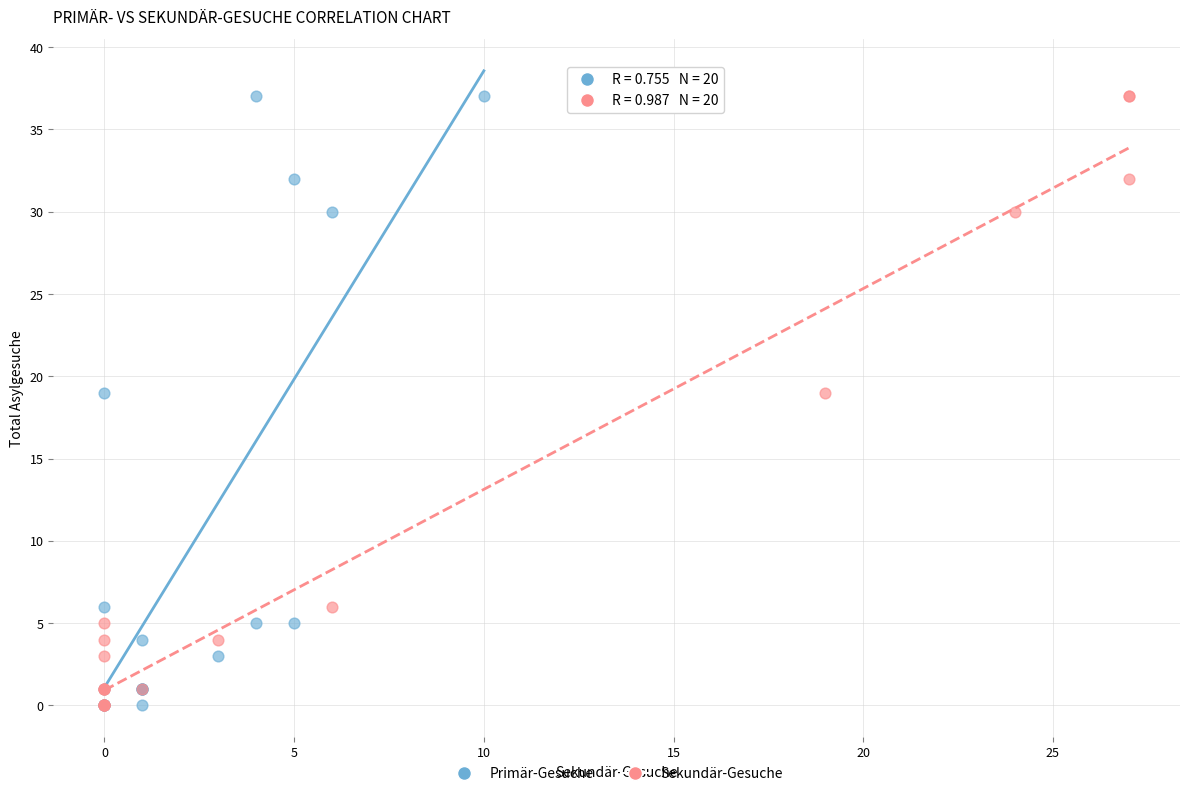

What are all the series names shown in the legend?

Primär-Gesuche, Sekundär-Gesuche